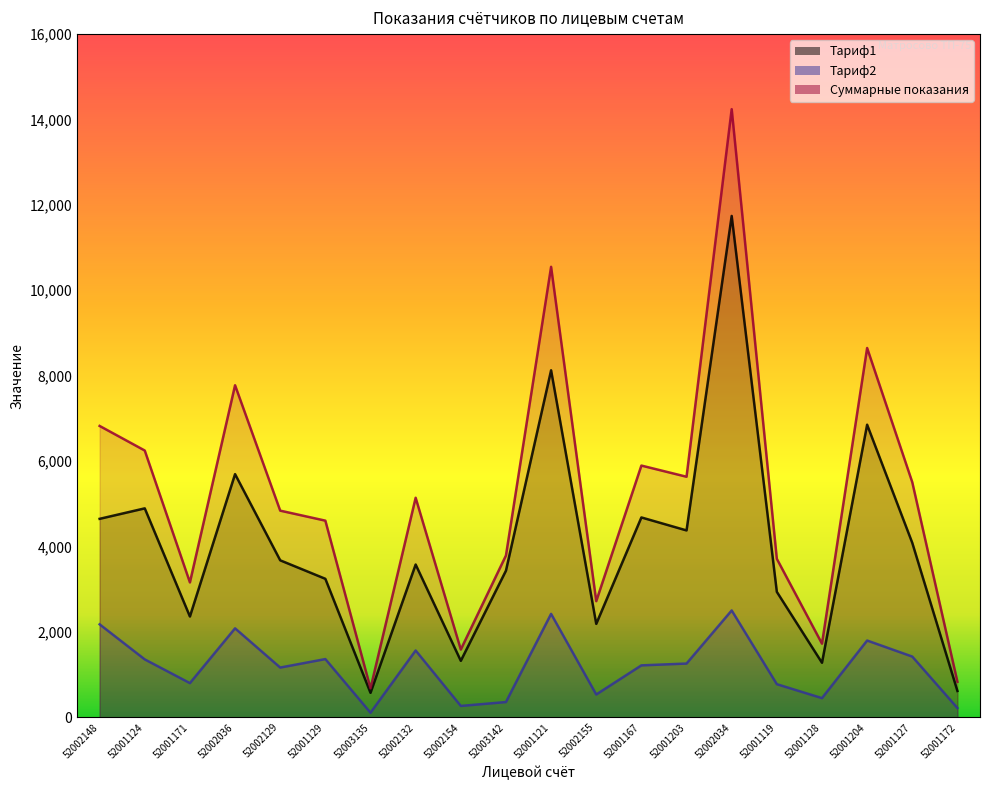

What is the spread (max minus min) of values at 52002155?

2186.2